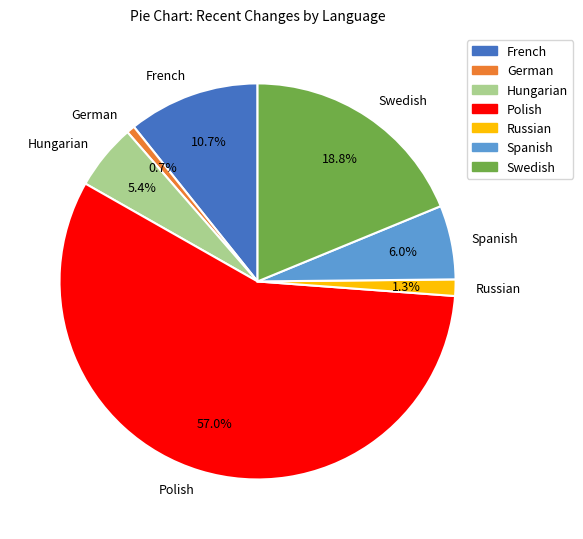

What percentage is NOT represented by Spanish?

94.0%